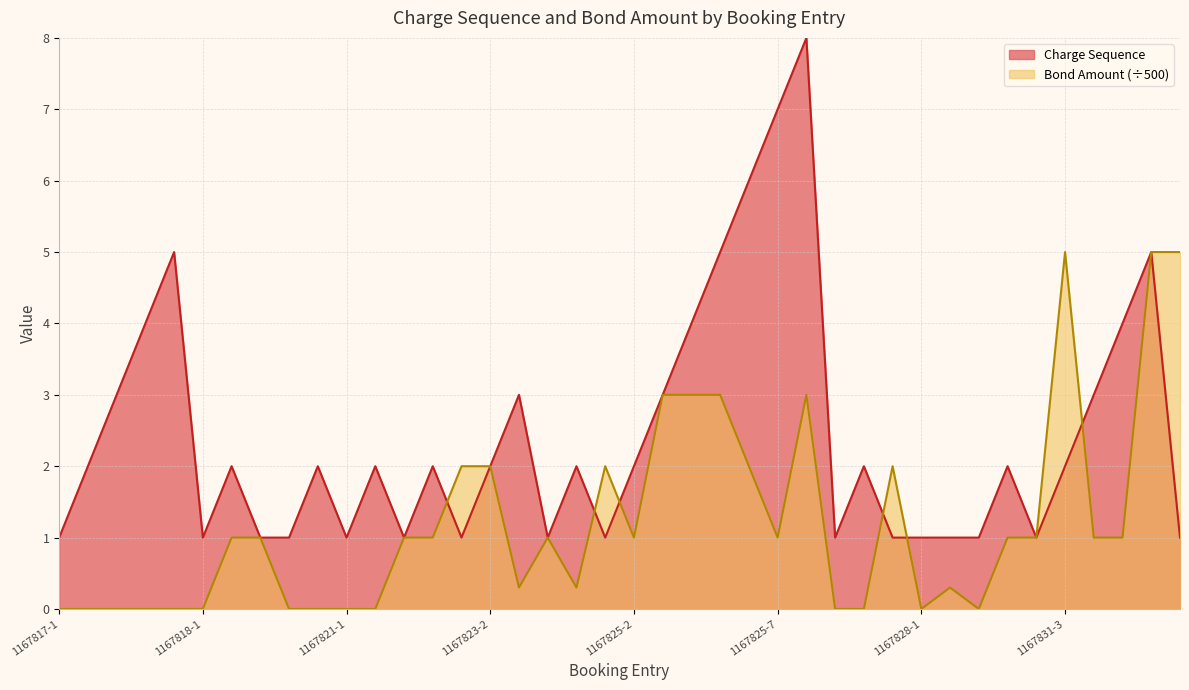

Reading right to left, what are all the values shown in this chart?

Charge Sequence: 1167833-1=1.0	1167832-1=5.0	1167831-5=4.0	1167831-4=3.0	1167831-3=2.0	1167831-2=1.0	1167831-1=2.0	1167830-1=1.0	1167829-1=1.0	1167828-1=1.0	1167827-1=1.0	1167826-2=2.0	1167826-1=1.0	1167825-8=8.0	1167825-7=7.0	1167825-6=6.0	1167825-5=5.0	1167825-4=4.0	1167825-3=3.0	1167825-2=2.0	1167825-1=1.0	1167824-2=2.0	1167824-1=1.0	1167823-3=3.0	1167823-2=2.0	1167823-1=1.0	1167822-2=2.0	1167822-1=1.0	1167821-2=2.0	1167821-1=1.0	1167820-2=2.0	1167820-1=1.0	1167819-1=1.0	1167818-2=2.0	1167818-1=1.0	1167817-5=5.0	1167817-4=4.0	1167817-3=3.0	1167817-2=2.0	1167817-1=1.0
Bond Amount: 1167833-1=5.0	1167832-1=5.0	1167831-5=1.0	1167831-4=1.0	1167831-3=5.0	1167831-2=1.0	1167831-1=1.0	1167830-1=0.0	1167829-1=0.3	1167828-1=0.0	1167827-1=2.0	1167826-2=0.0	1167826-1=0.0	1167825-8=3.0	1167825-7=1.0	1167825-6=2.0	1167825-5=3.0	1167825-4=3.0	1167825-3=3.0	1167825-2=1.0	1167825-1=2.0	1167824-2=0.3	1167824-1=1.0	1167823-3=0.3	1167823-2=2.0	1167823-1=2.0	1167822-2=1.0	1167822-1=1.0	1167821-2=0.0	1167821-1=0.0	1167820-2=0.0	1167820-1=0.0	1167819-1=1.0	1167818-2=1.0	1167818-1=0.0	1167817-5=0.0	1167817-4=0.0	1167817-3=0.0	1167817-2=0.0	1167817-1=0.0